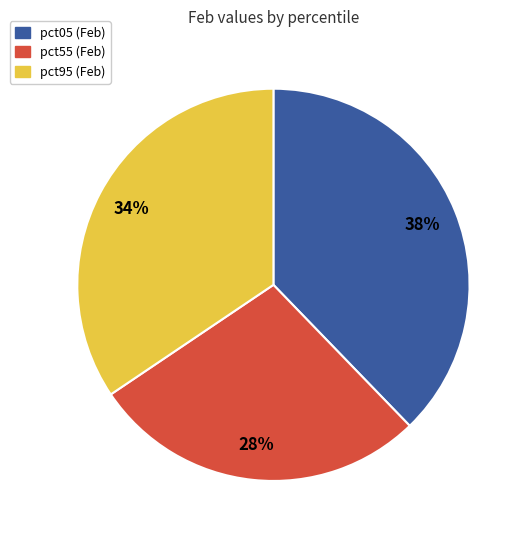

To the nearest percent, what is the difference between the largest and smallest slice percentages?

10%